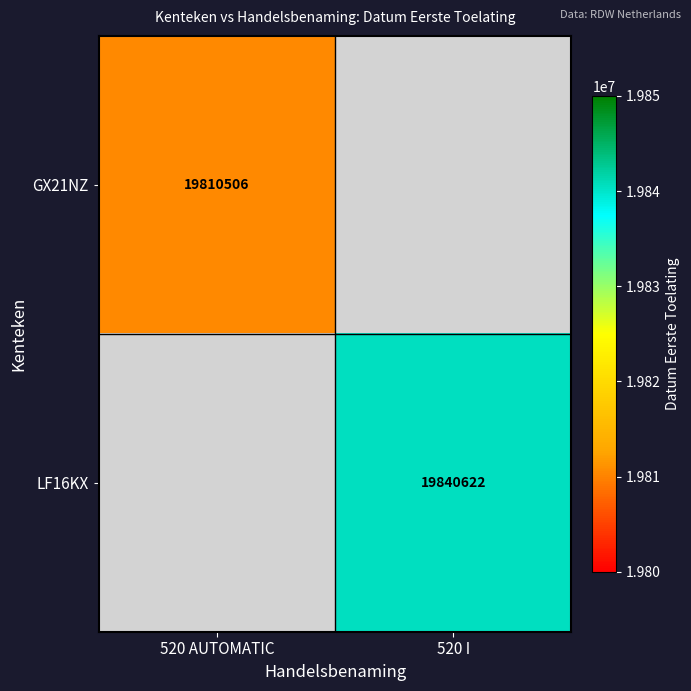

Which has a higher value, 520 AUTOMATIC or 520 I?

520 I